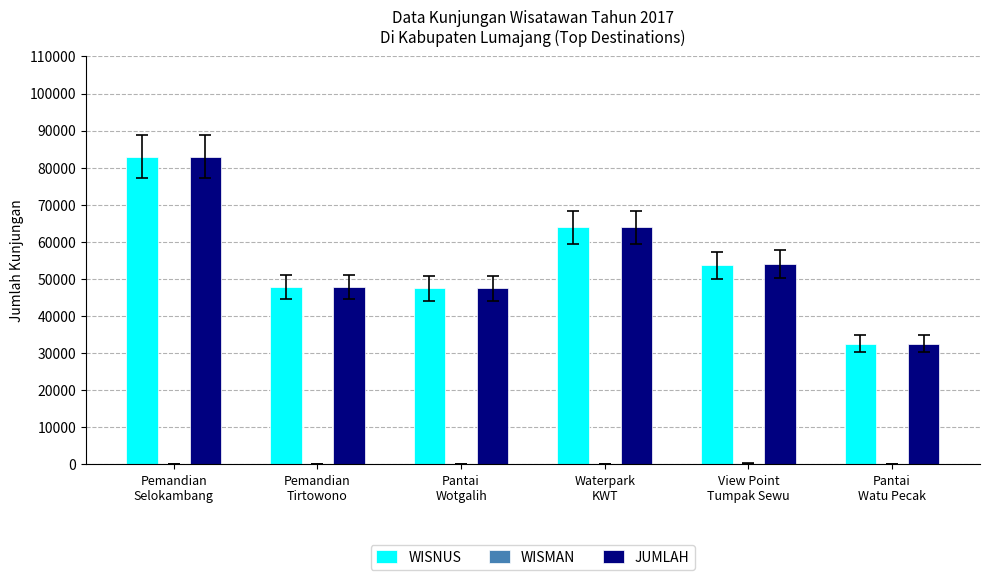

Count the number of categories in the chart.

6